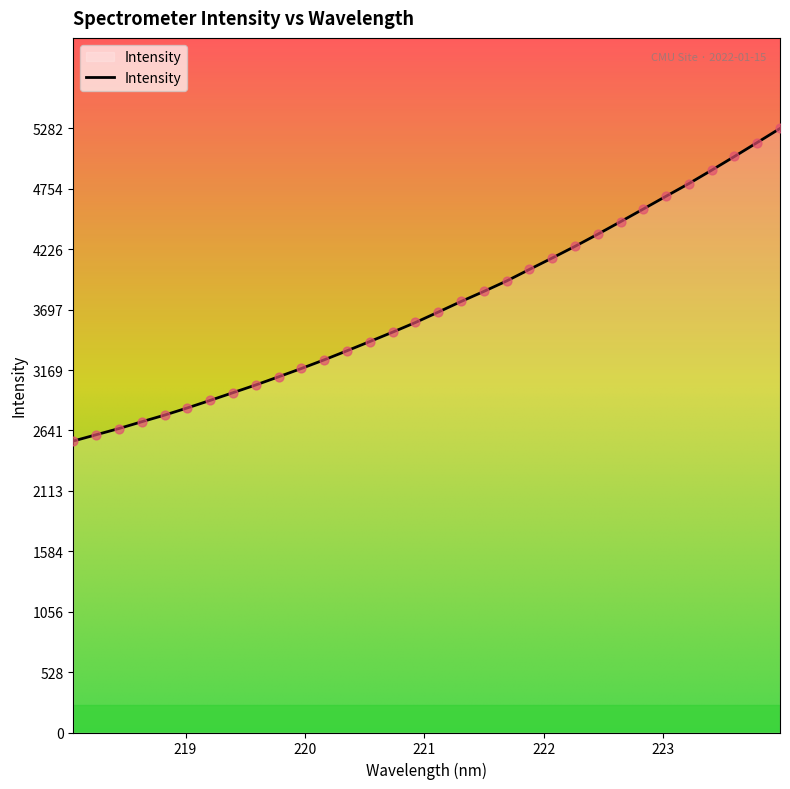

What is the difference between the maximum and minimum values?

2733.5